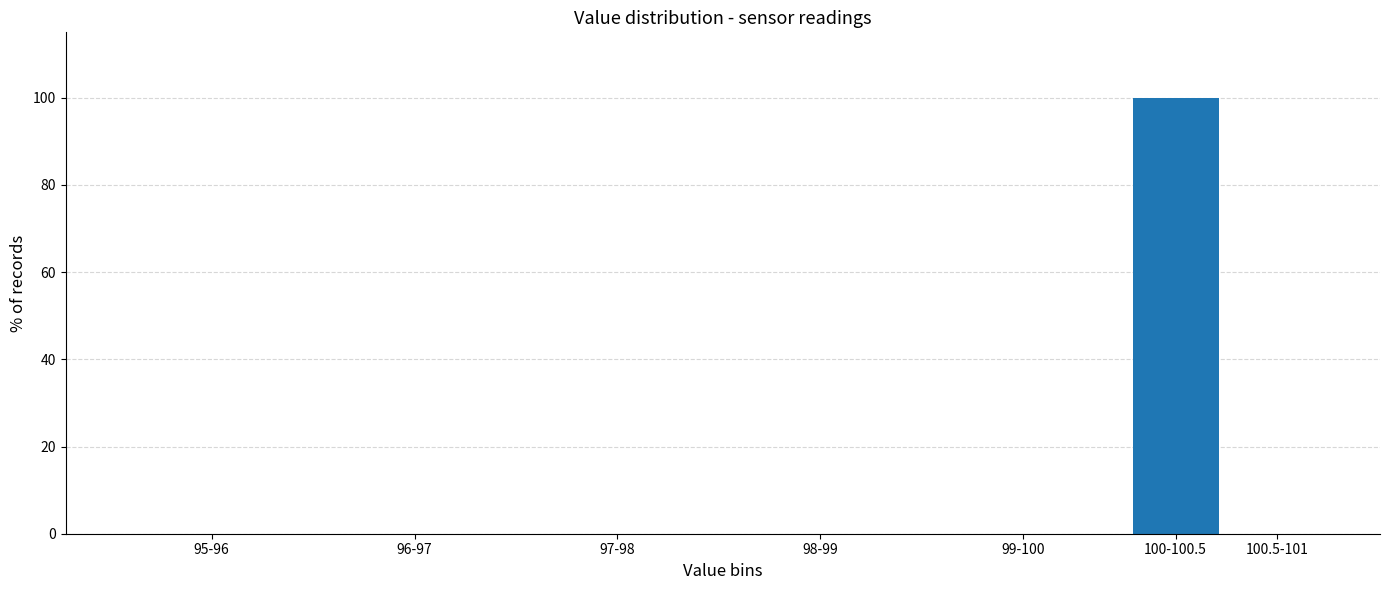

Reading left to right, what are all the values shown in this chart?

95-96=0	96-97=0	97-98=0	98-99=0	99-100=0	100-100.5=100	100.5-101=0